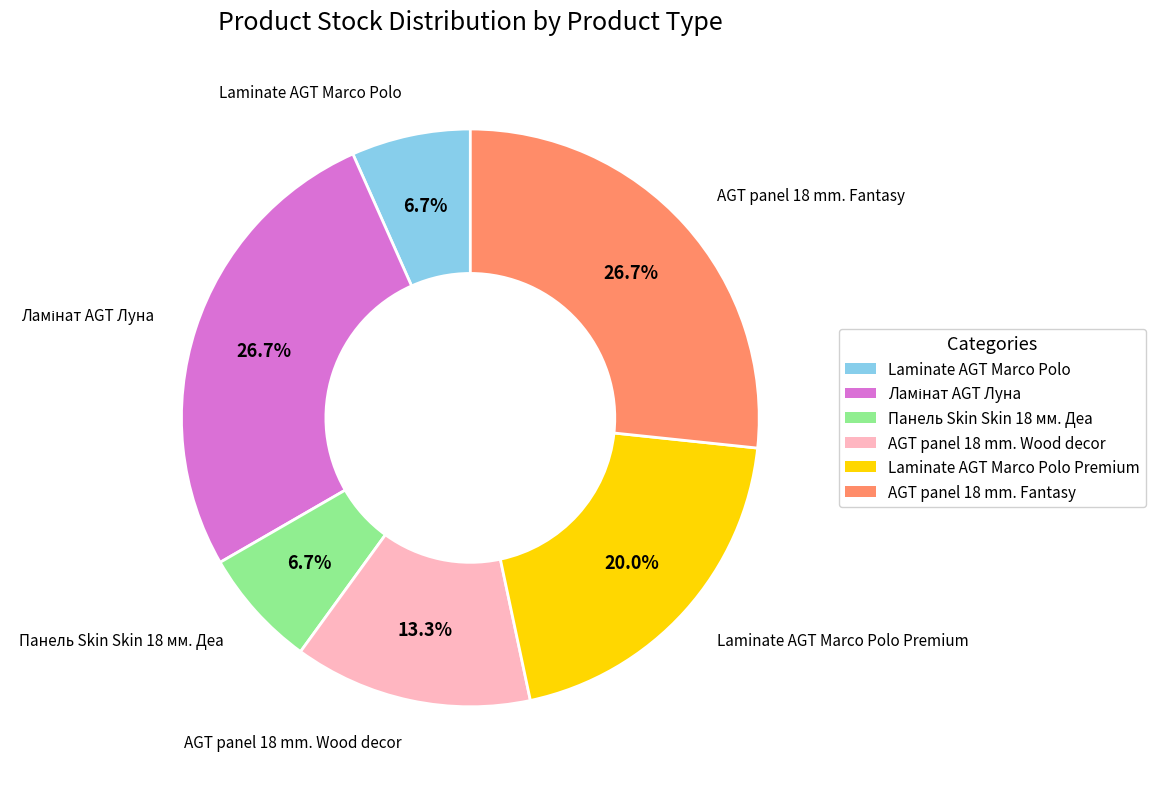

Is there a majority slice in this chart?

No